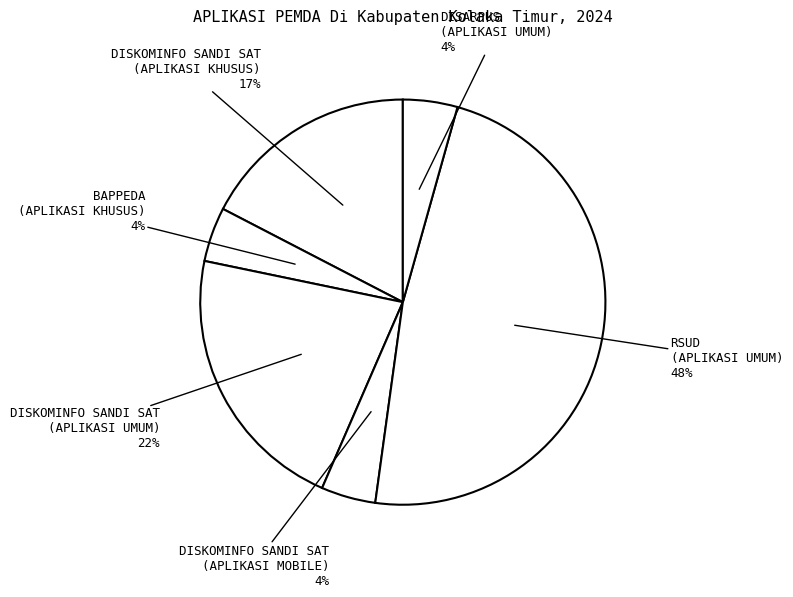

How many slices are in this pie chart?

6